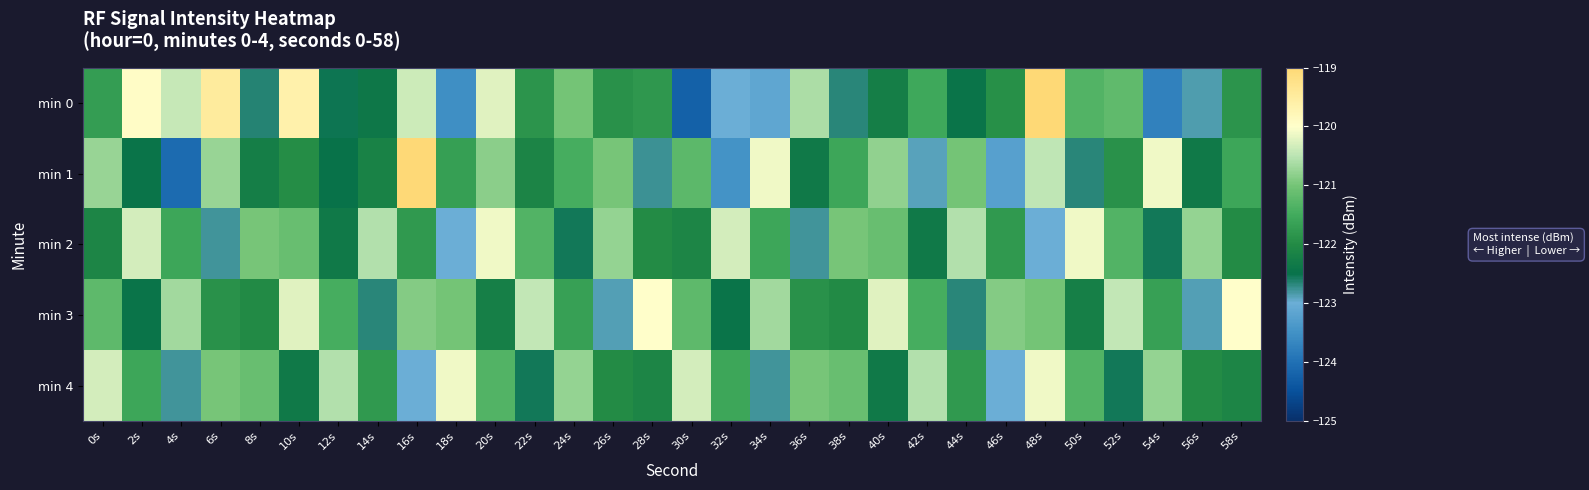

Between 16s and 28s, which is larger?

16s